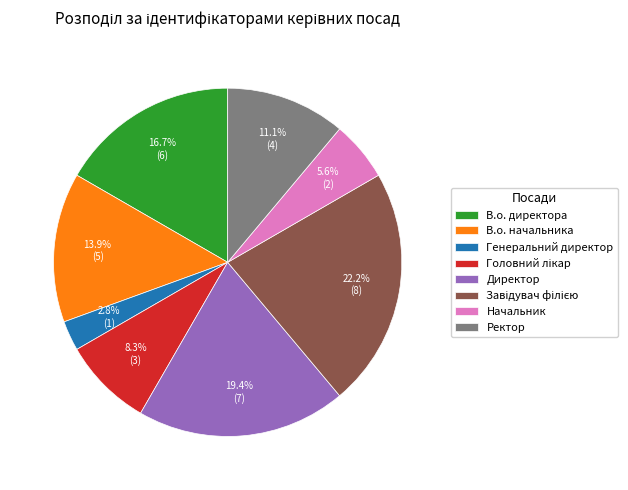

To the nearest percent, what is the difference between the largest and smallest slice percentages?

19%